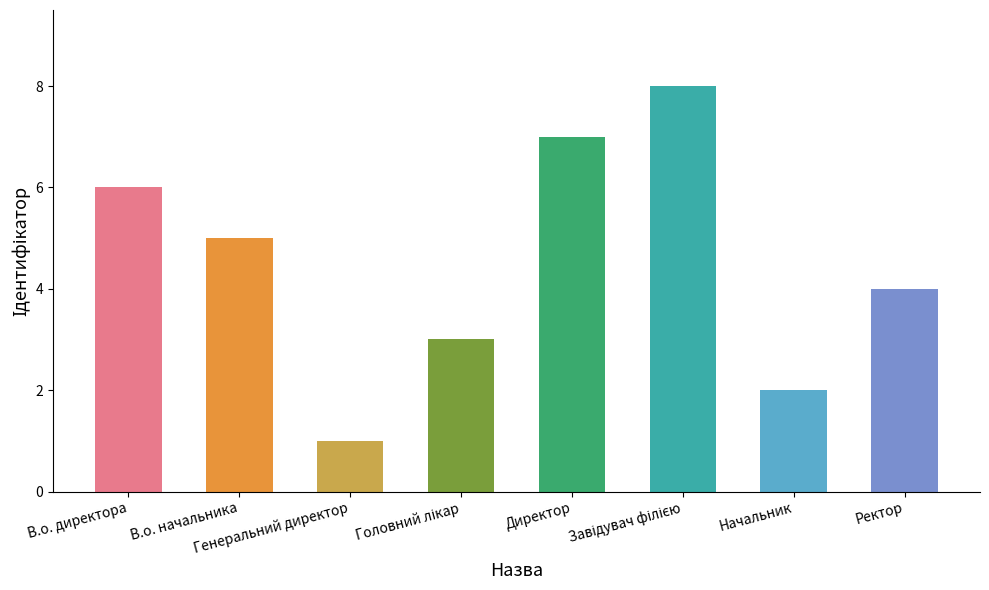

What is the maximum value shown in the chart?

8